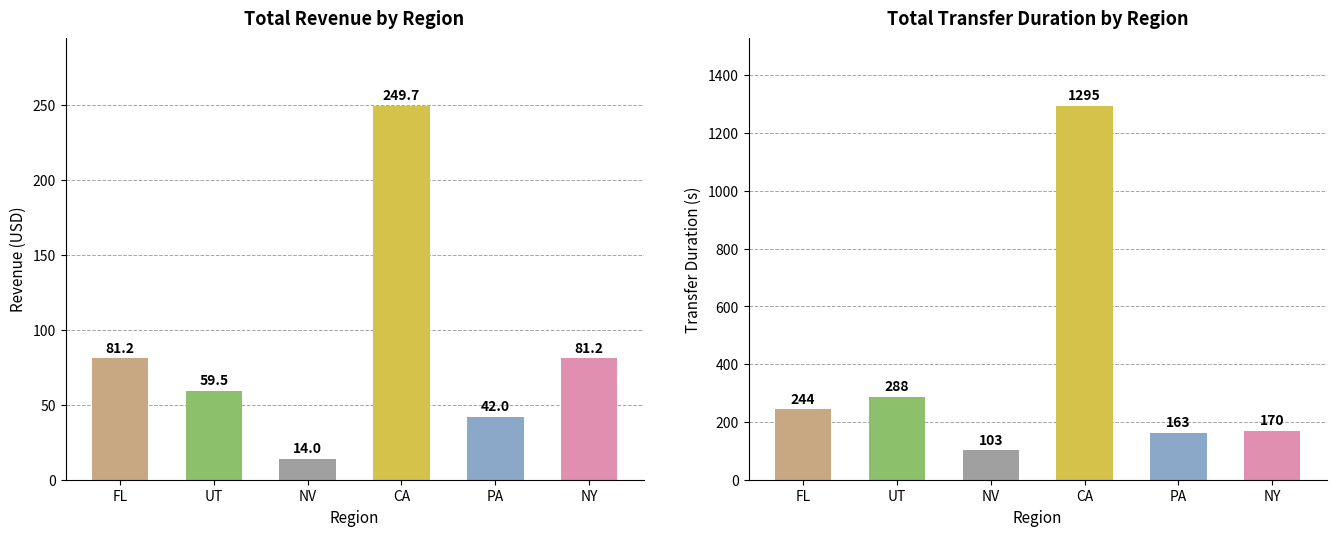

What is the value of the transferDuration bar at the 1st from the left?

244.0